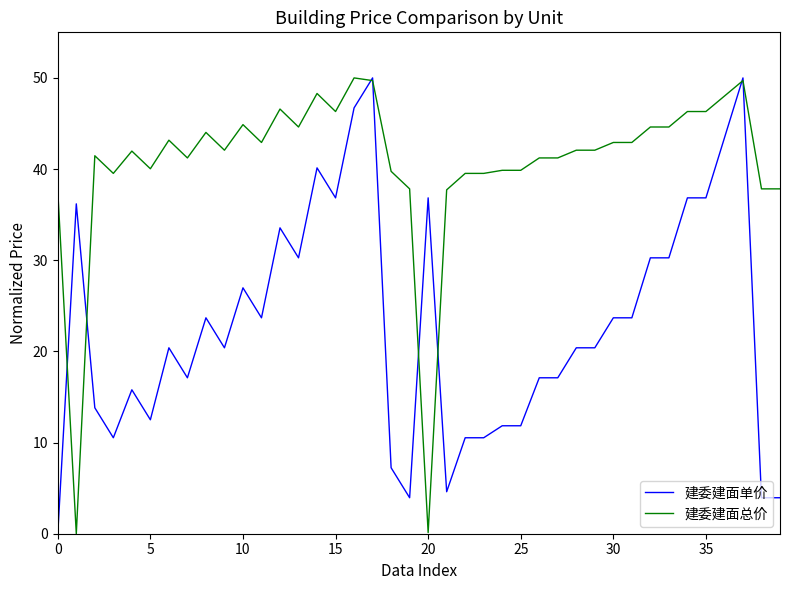

List the series in order of their overall mean, lowest first.

建委建面单价, 建委建面总价